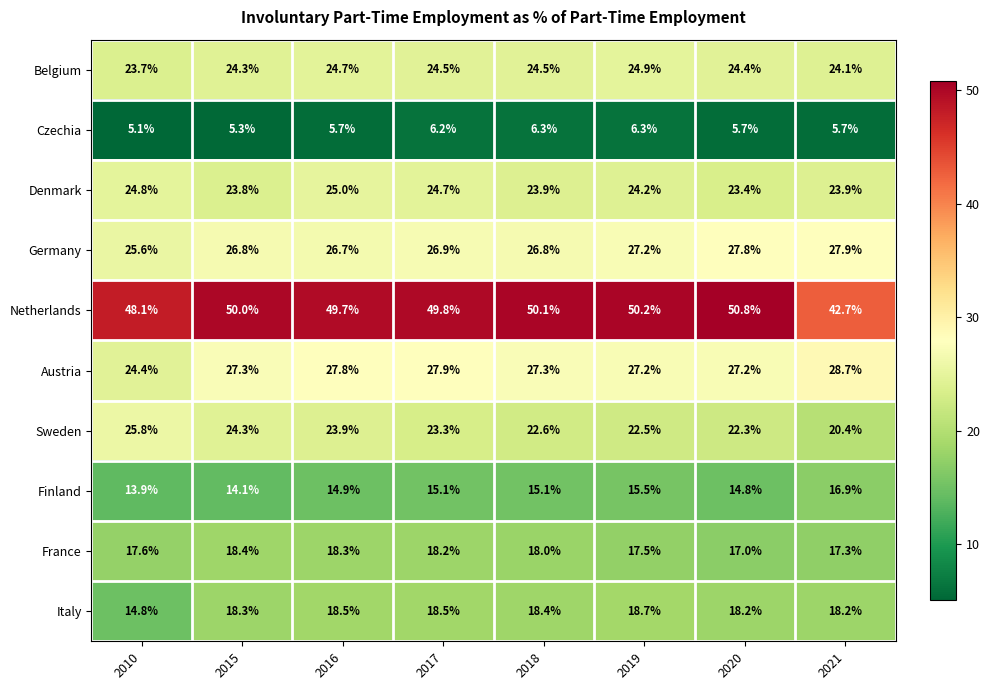

What is the spread (max minus min) of values at 2021?

37.0